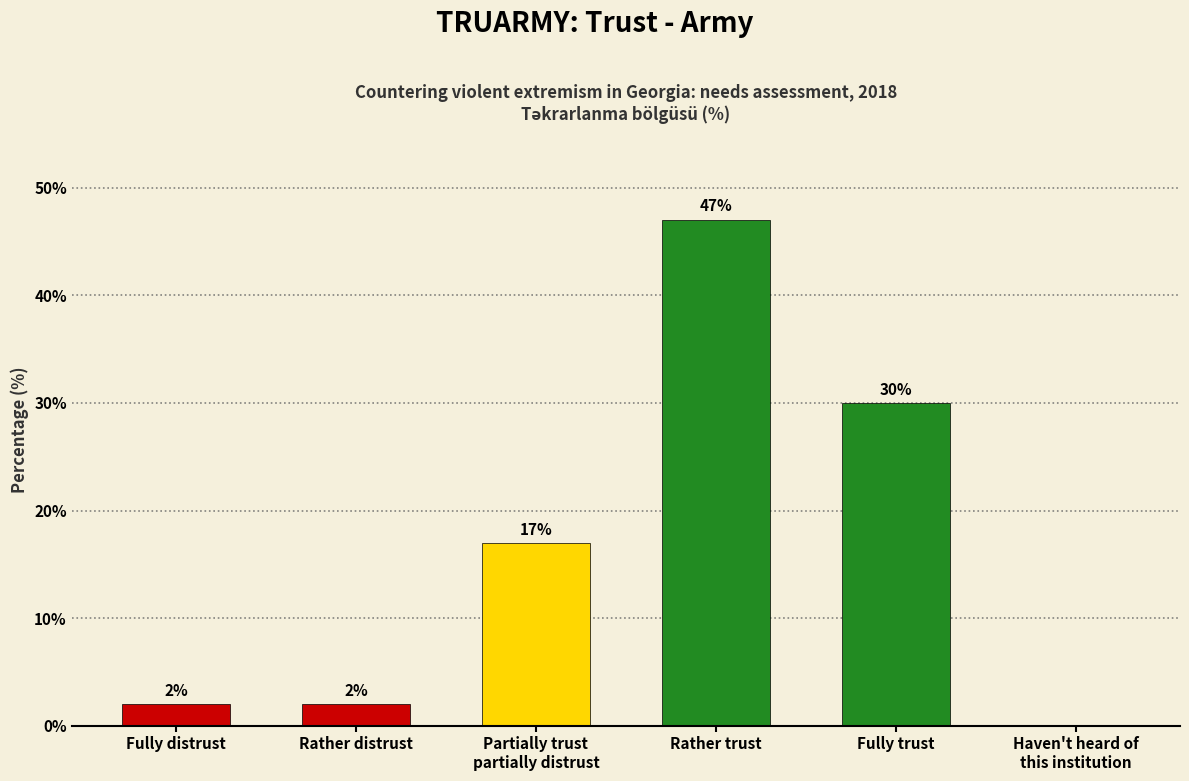

True or false: the data shows 47 at Rather trust.

True